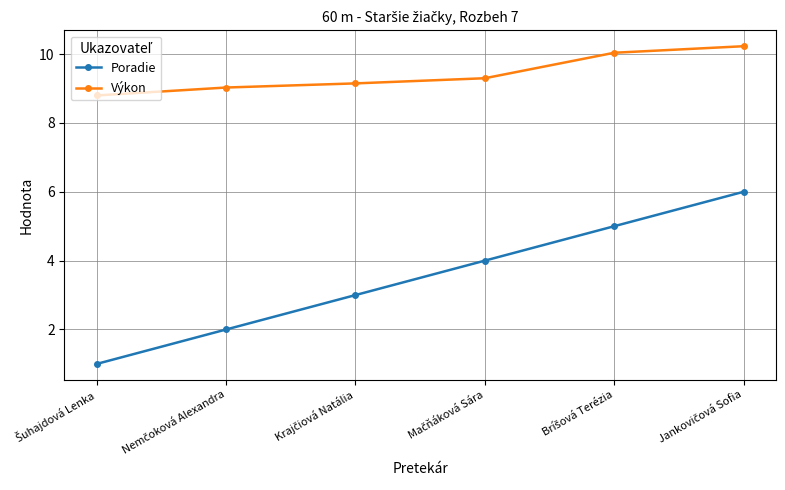

Which series has the largest total across all categories?

Výkon